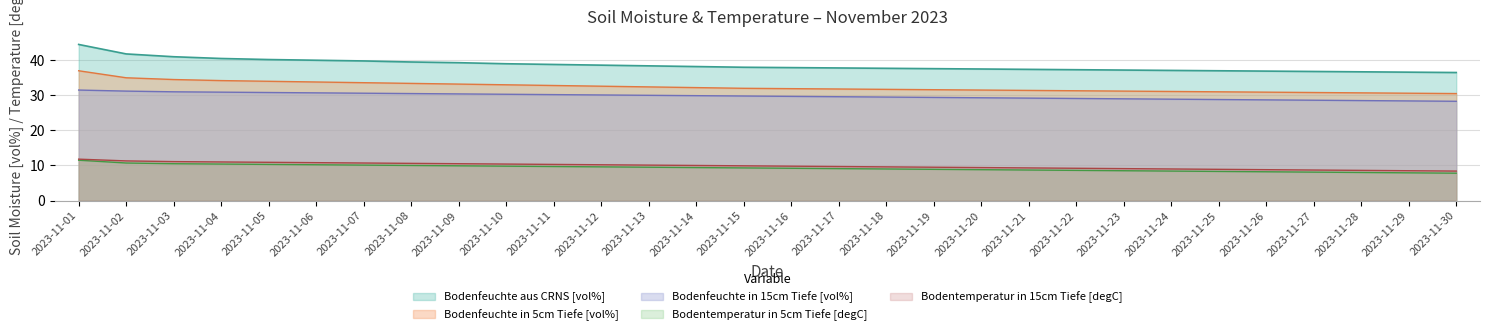

At which label does Bodentemperatur in 15cm Tiefe [degC] first exceed 9?

2023-11-01